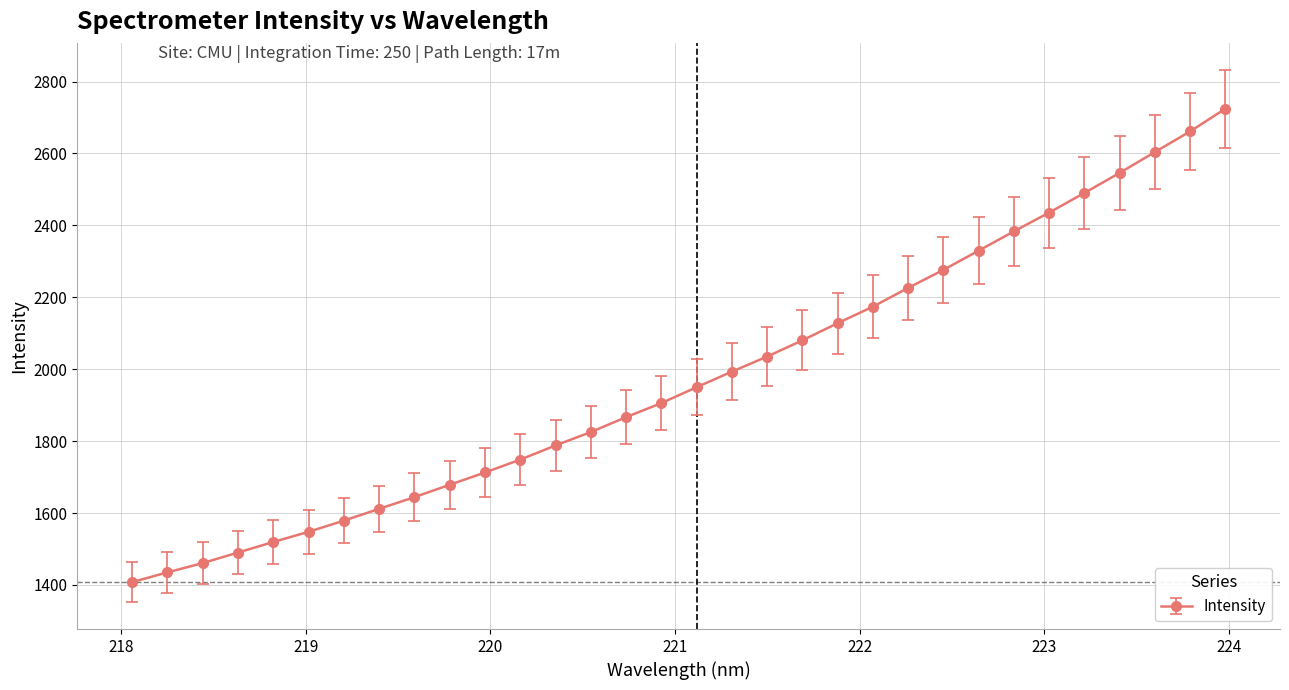

What is the maximum value shown in the chart?

2724.4